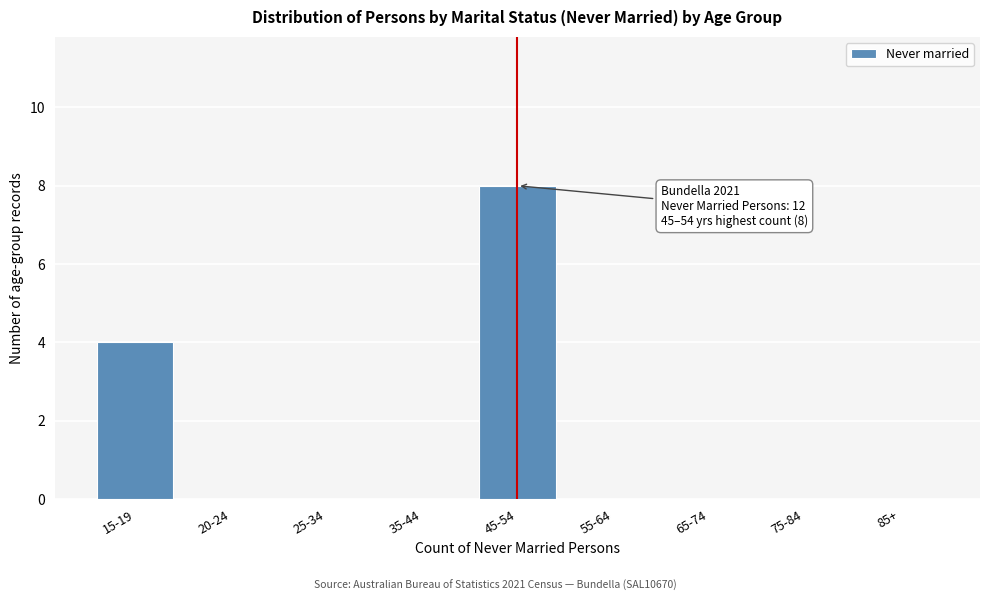

Reading left to right, what are all the values shown in this chart?

15-19=4	20-24=0	25-34=0	35-44=0	45-54=8	55-64=0	65-74=0	75-84=0	85+=0